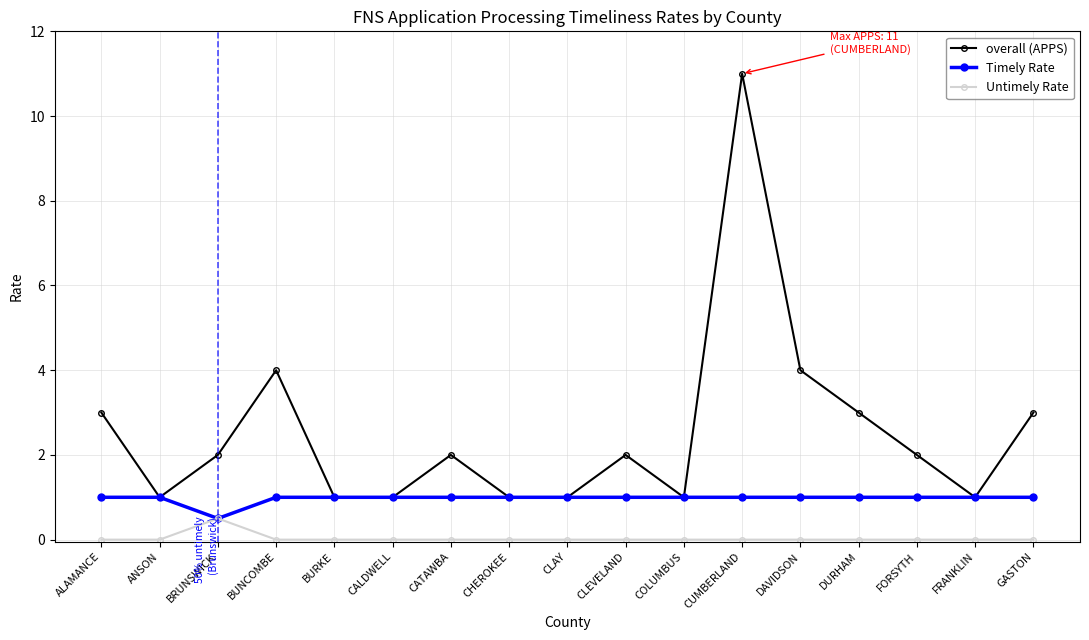

Which series has the largest range (max minus min)?

overall (APPS)